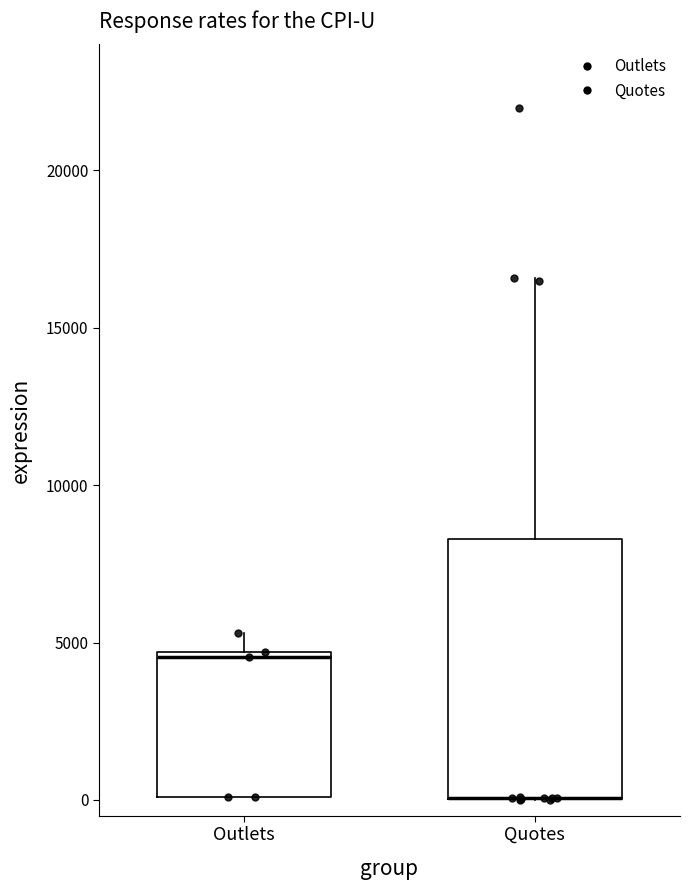

Reading left to right, read every box against the y-axis: the position of its median line, the range the box covers, and the ends of its whiskers. The values are not printed on the chart, so give them approximately, as read against the axis.

Outlets: median 4500 (just below the box's upper edge), box 0 to 4500, whiskers 0 to 5500
Quotes: median 0 (drawn on the box's lower edge), box 0 to 8500, whiskers 0 to 16500